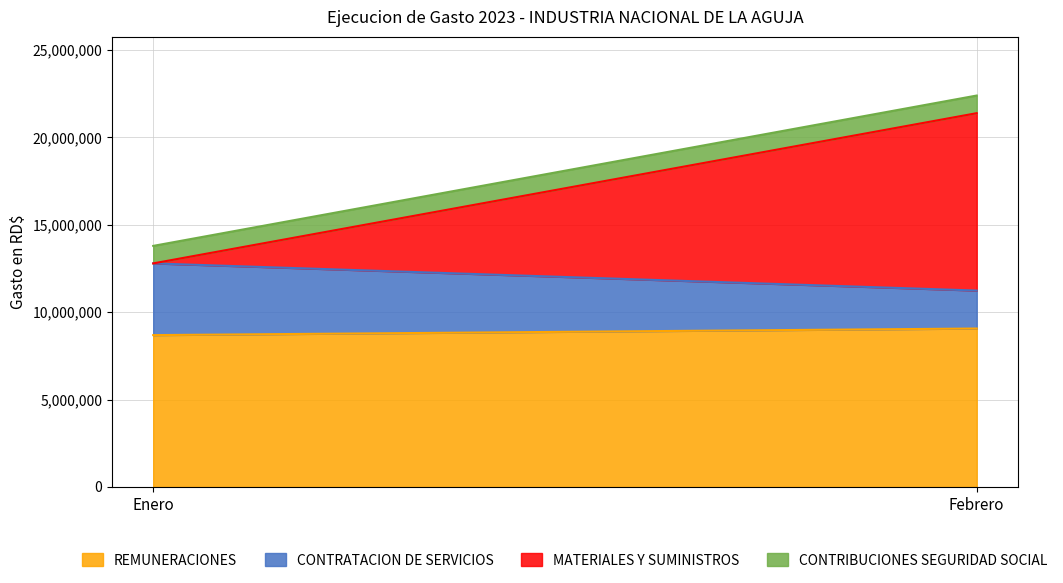

At which label does MATERIALES Y SUMINISTROS first exceed 10151081?

Febrero